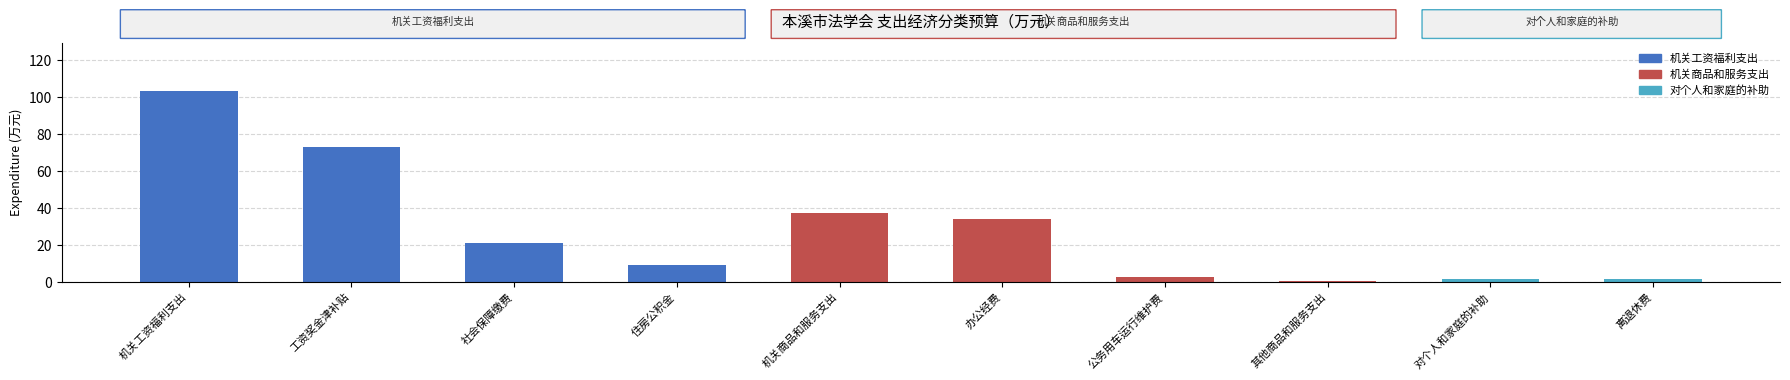

Reading left to right, what are all the values shown in this chart?

103.2	73.0	21.0	9.3	37.3	34.1	2.8	0.4	1.3	1.3